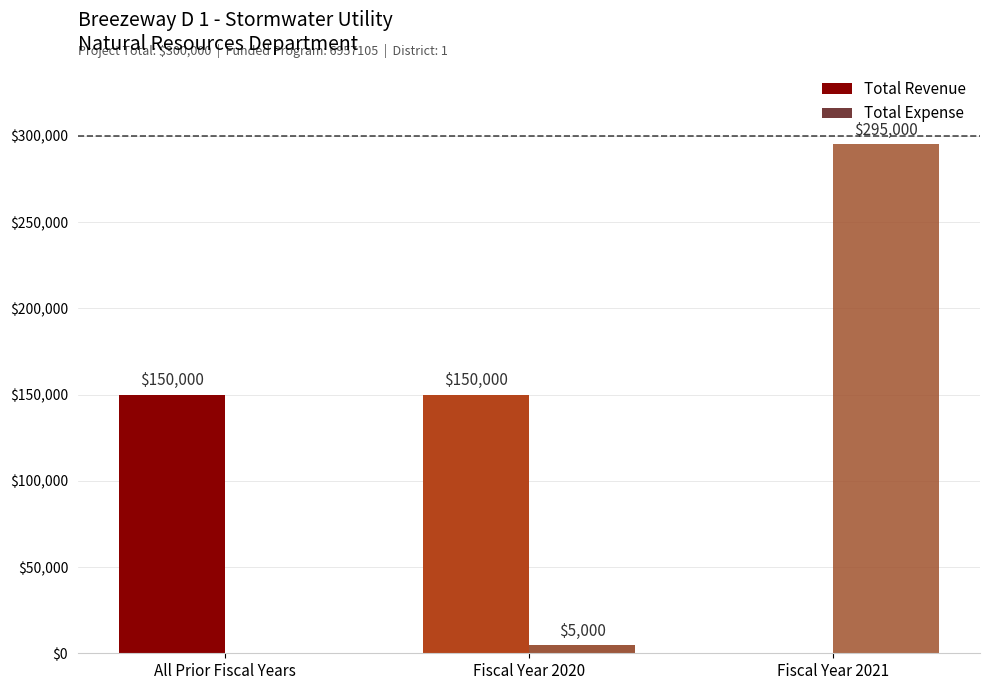

True or false: Total Expense has a value of 295000 at Fiscal Year 2021.

True